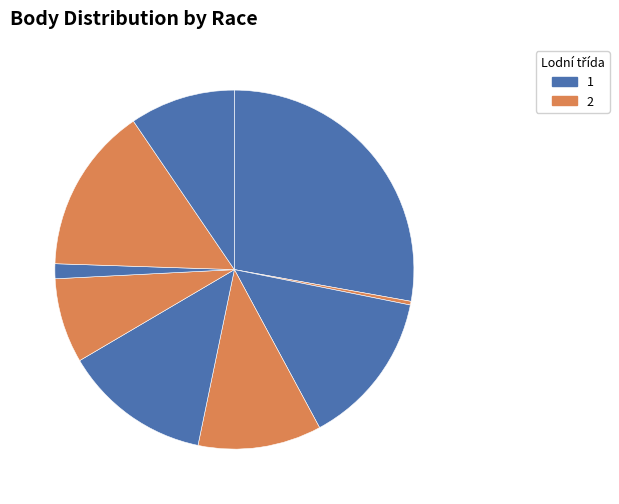

How many slices are in this pie chart?

9